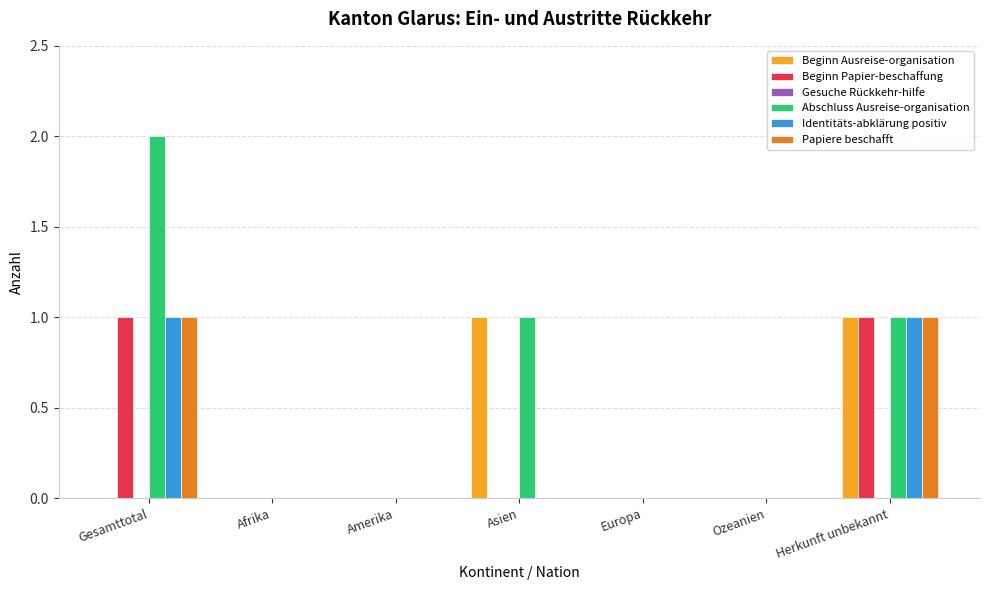

What is the total value across all series at Herkunft unbekannt?

5